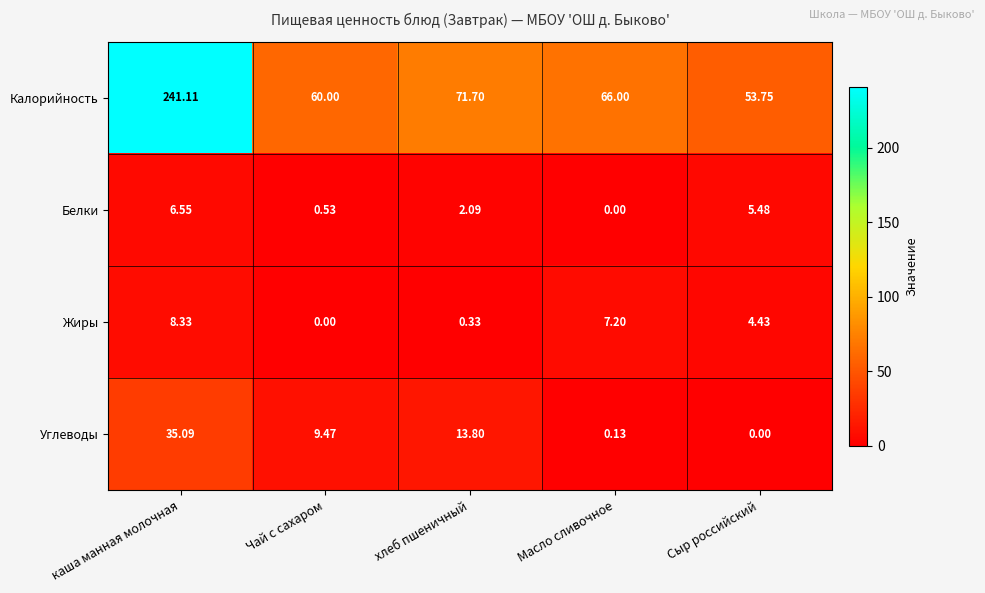

What is the total value across all series at каша манная молочная?

291.1